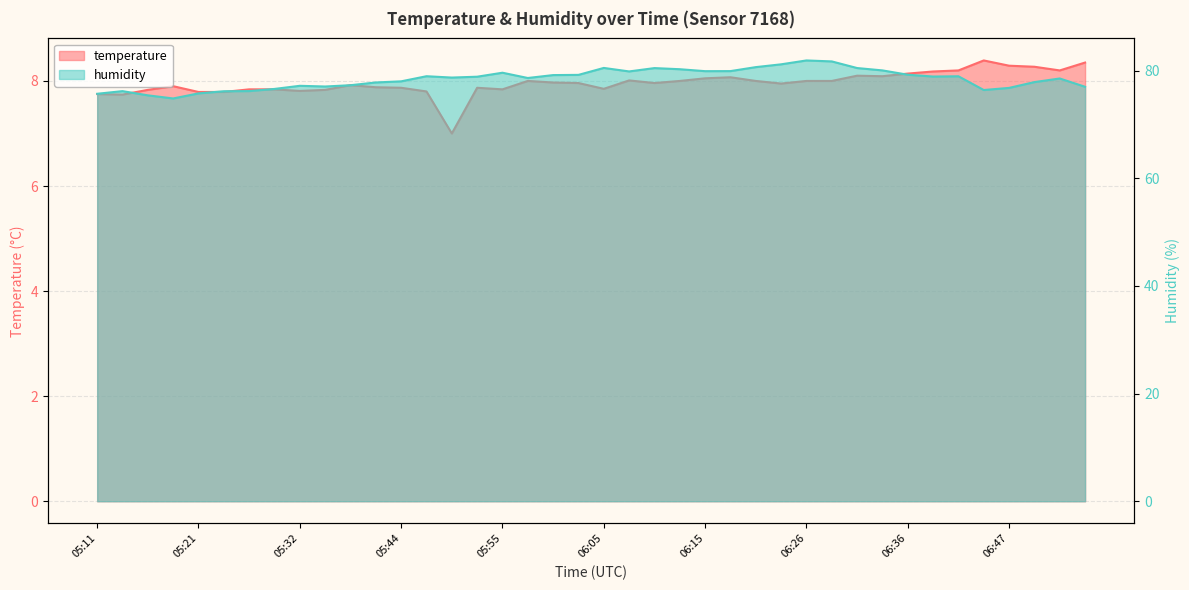

True or false: humidity and temperature intersect in this chart.

False